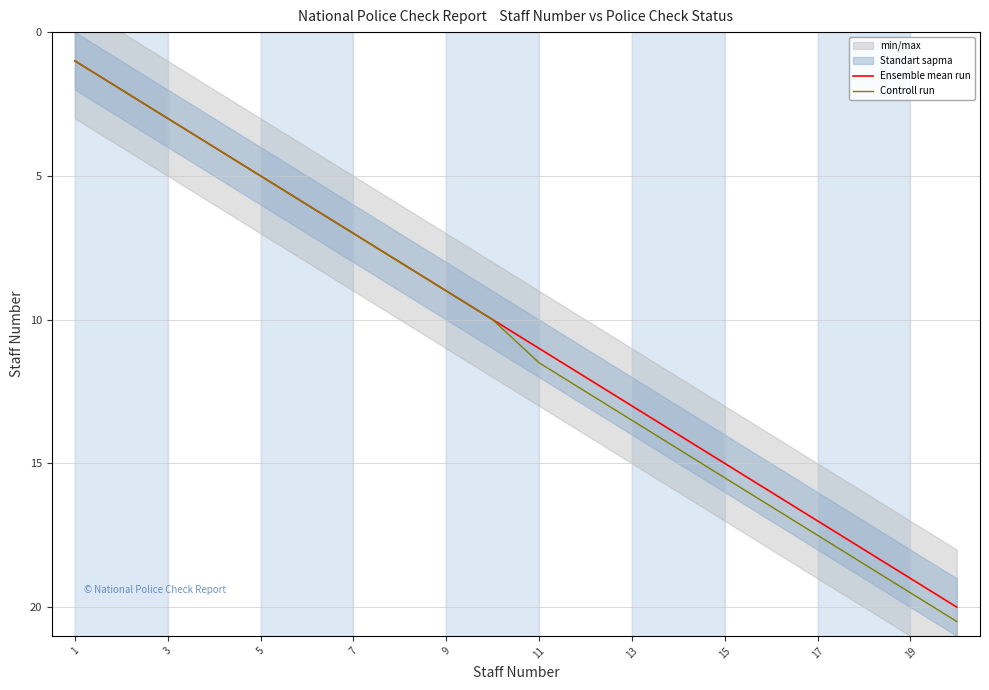

Is the value of Controll run at 7 greater than the value of Ensemble mean run at 11?

No